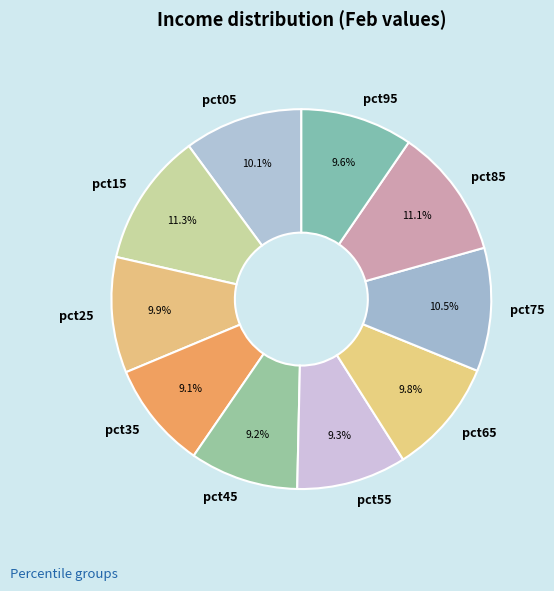

To the nearest percent, what is the average slice percentage?

10%